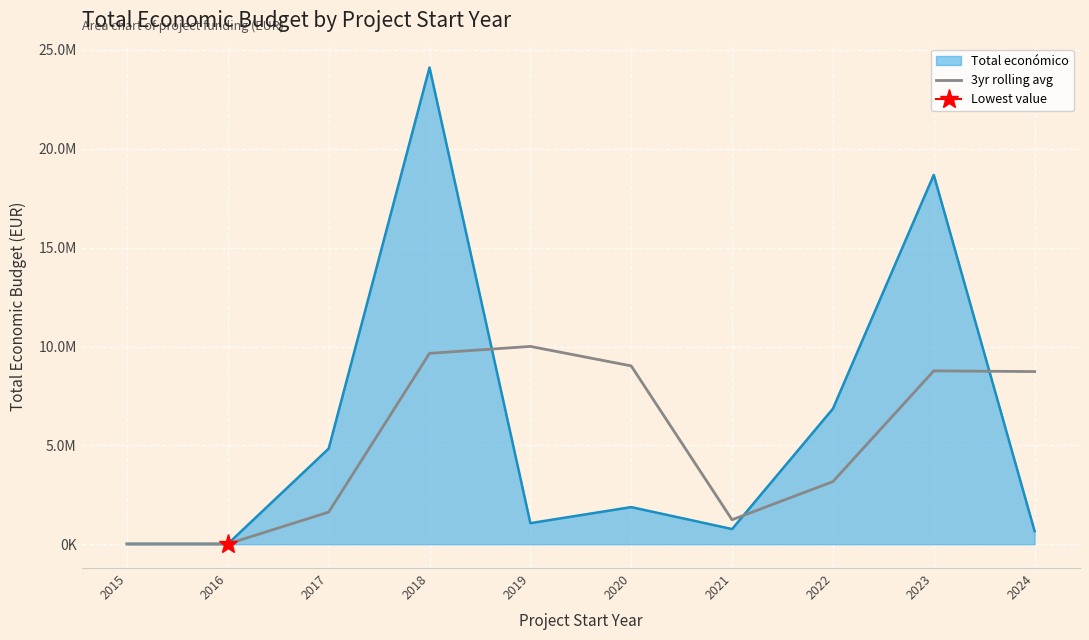

True or false: there are more than 1 points higher than both neighbors.

True